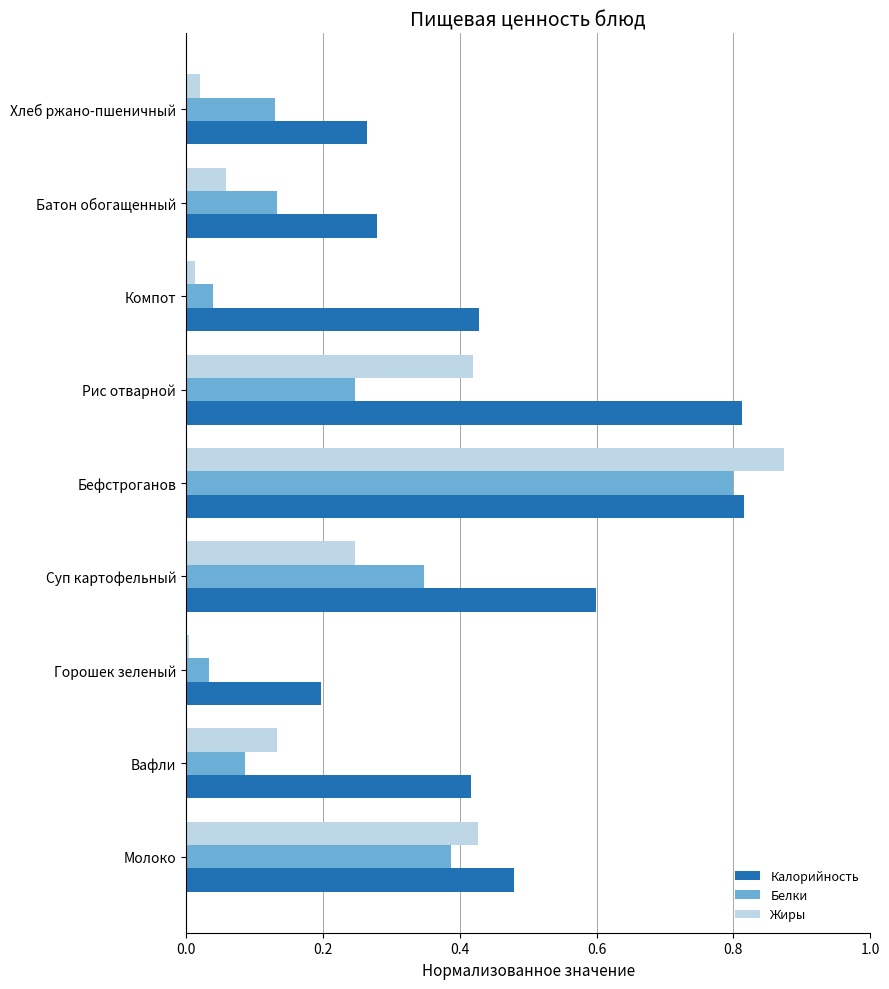

Is it true that Калорийность equals 0.1 at Горошек зеленый?

False